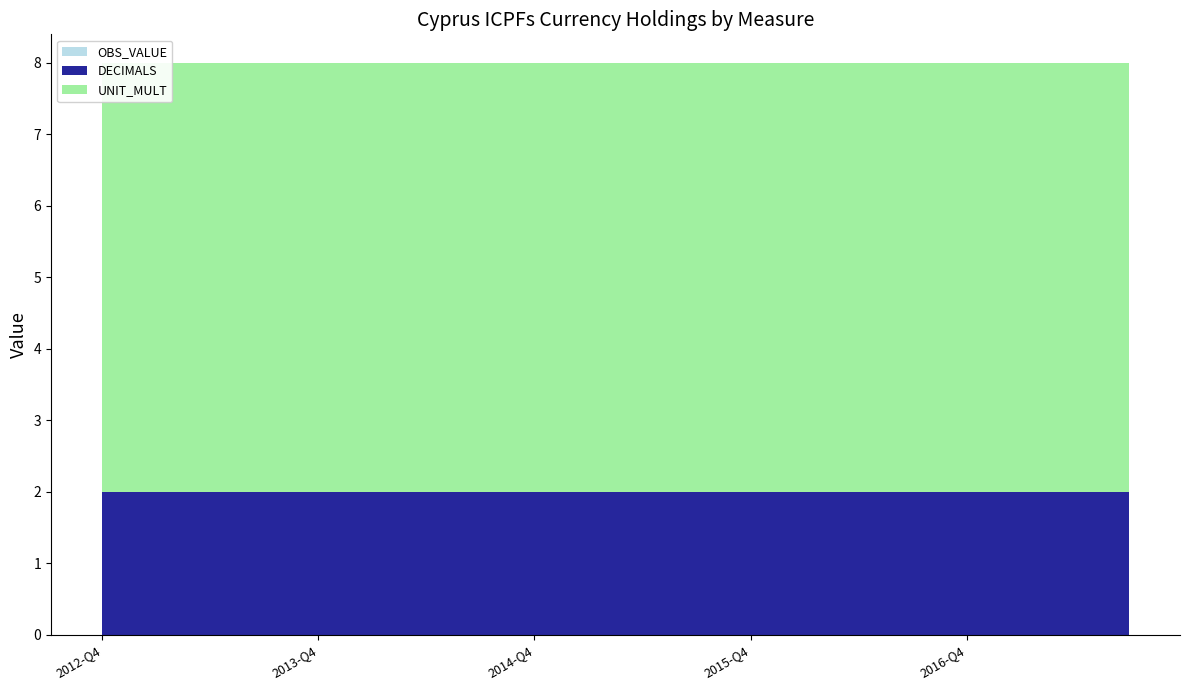

Reading right to left, what are all the values shown in this chart?

OBS_VALUE: 0	0	0	0	0	0	0	0	0	0	0	0	0	0	0	0	0	0	0	0
DECIMALS: 2	2	2	2	2	2	2	2	2	2	2	2	2	2	2	2	2	2	2	2
UNIT_MULT: 6	6	6	6	6	6	6	6	6	6	6	6	6	6	6	6	6	6	6	6